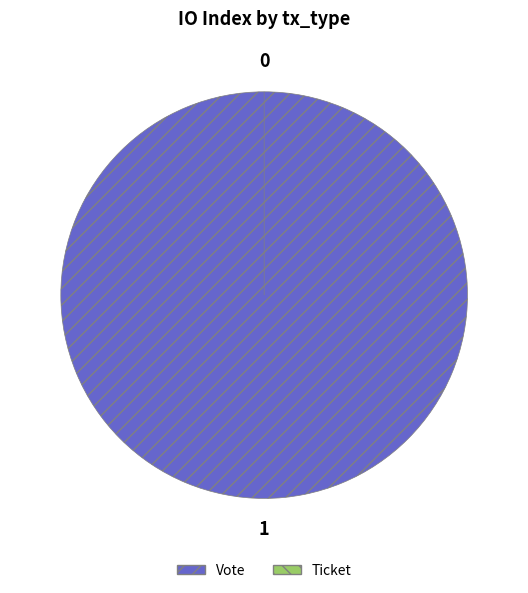

Which slice is the smallest?

Ticket